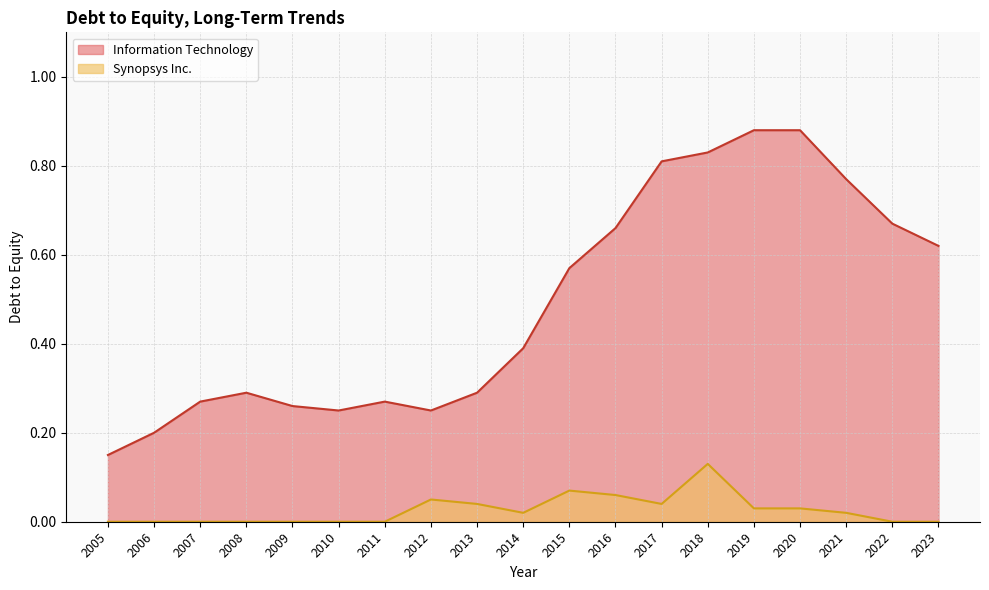

What is the sum of the Information Technology values at 2006 and 2015?

0.8